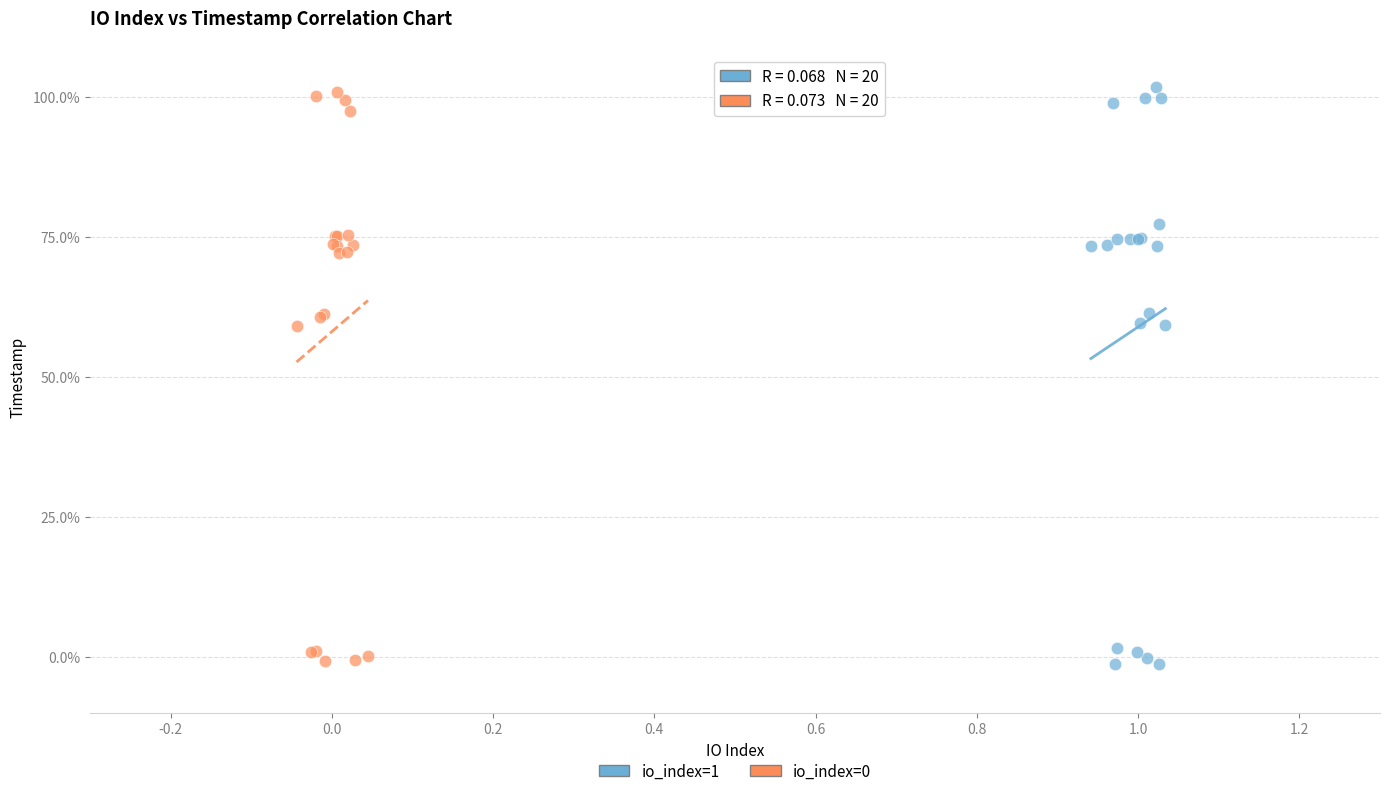

What are all the series names shown in the legend?

io_index=1, io_index=0